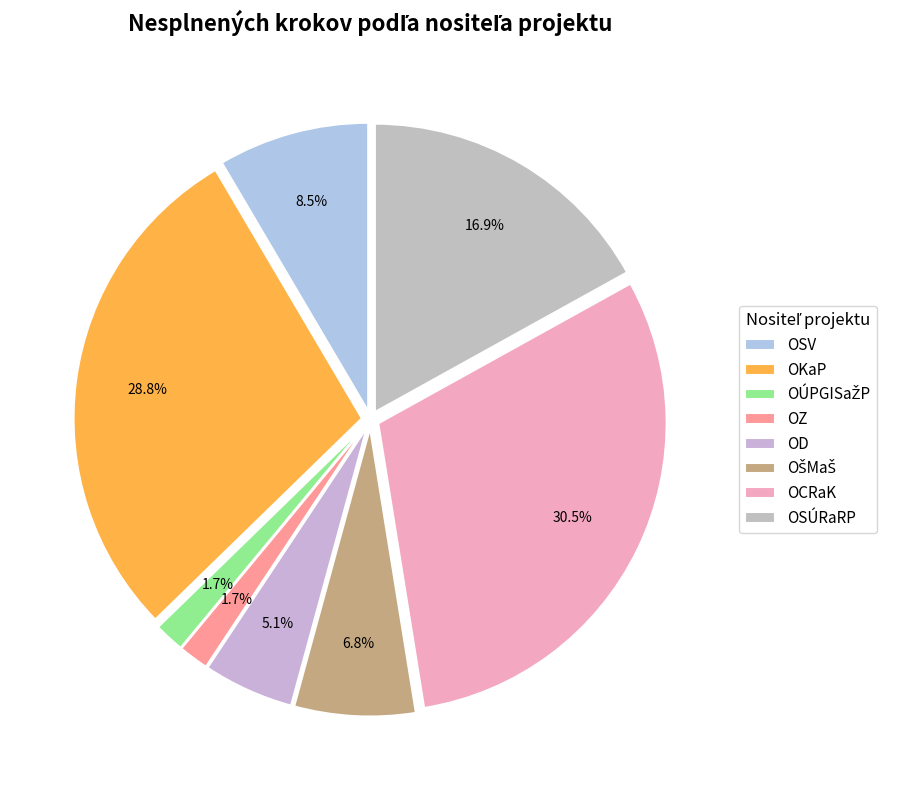

What is the change in value from OZ to OSÚRaRP?

+9